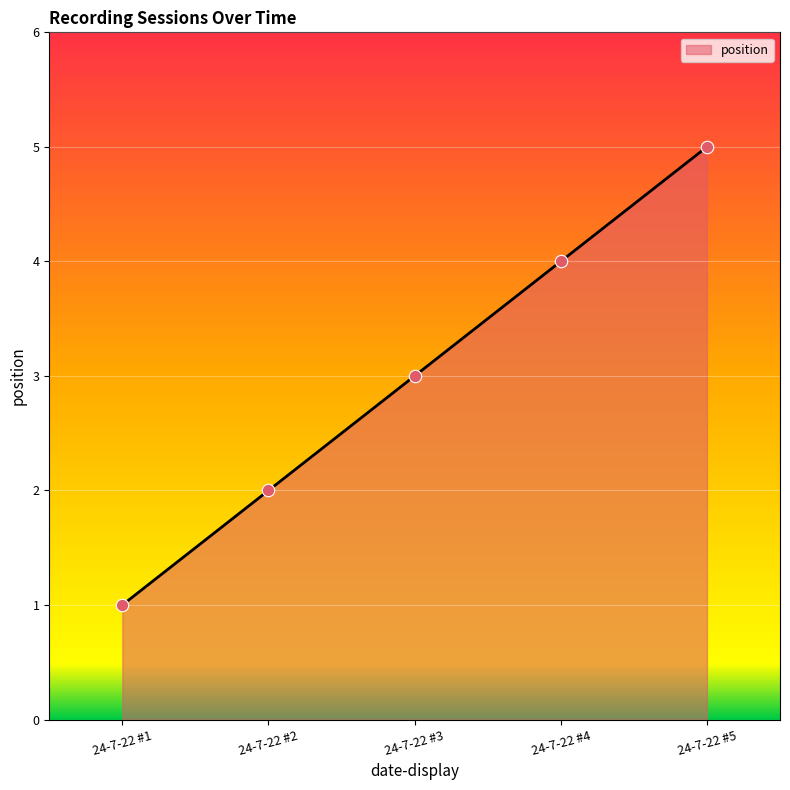

Approximately how many times larger is the value at 24-7-22 #4 compared to 24-7-22 #5?

0.8